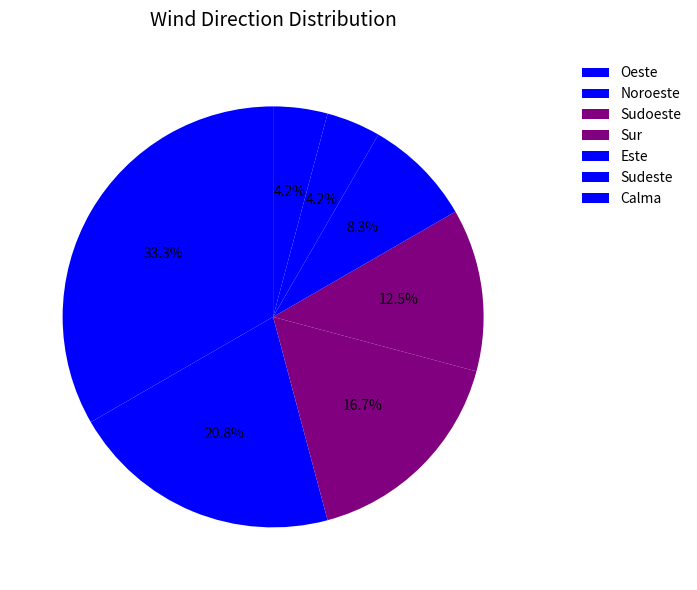

True or false: Sur accounts for 12% of the total.

True